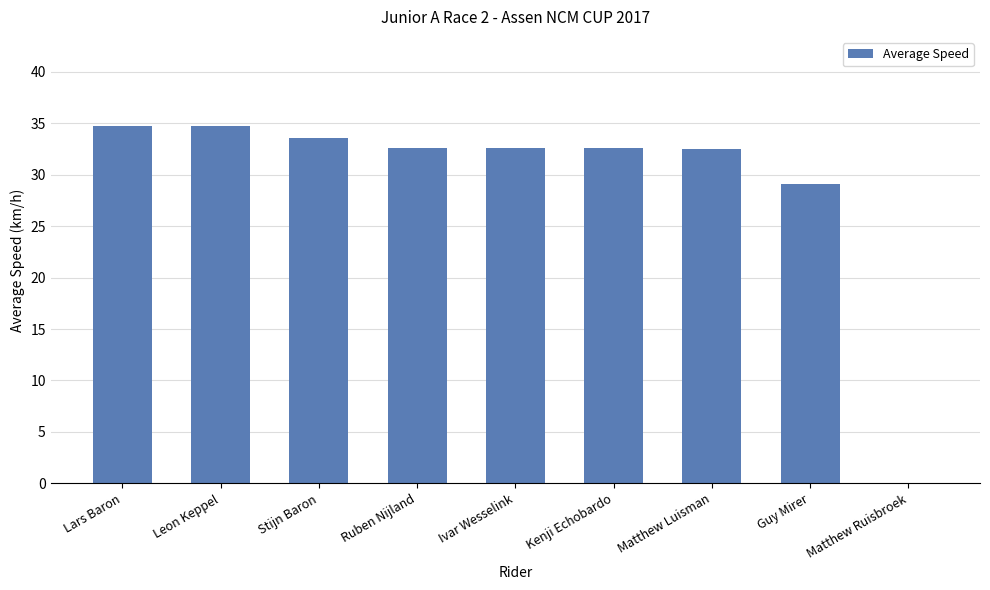

How many positive values are there?

8